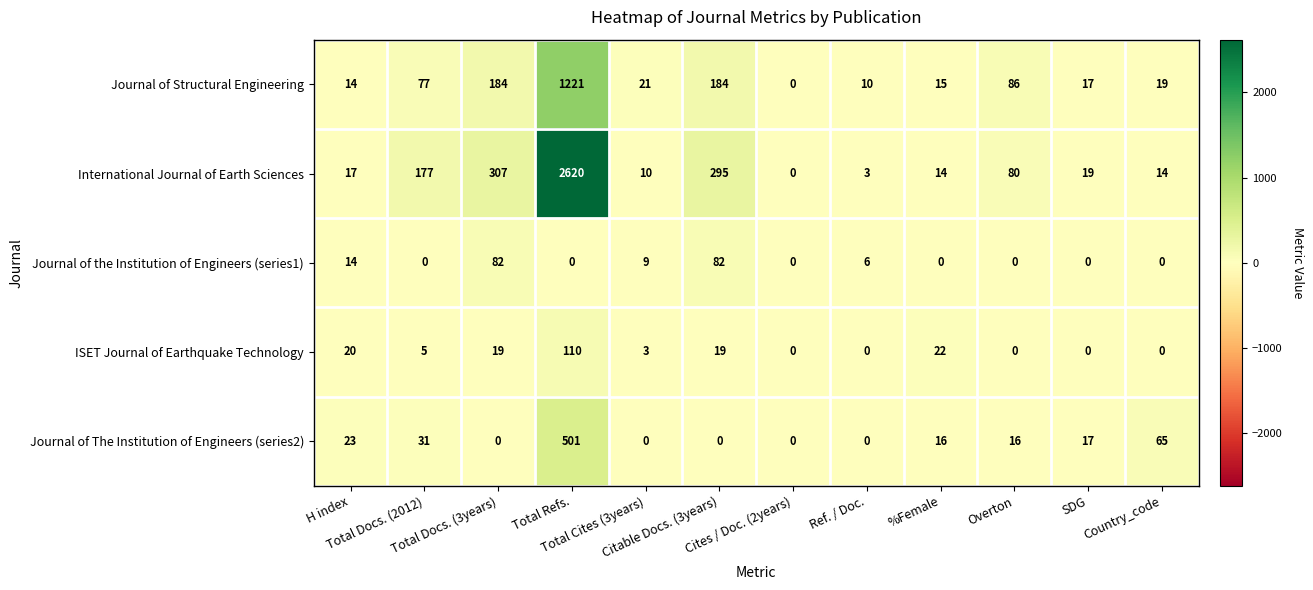

At which category does the chart reach its peak across all series?

Total Refs.